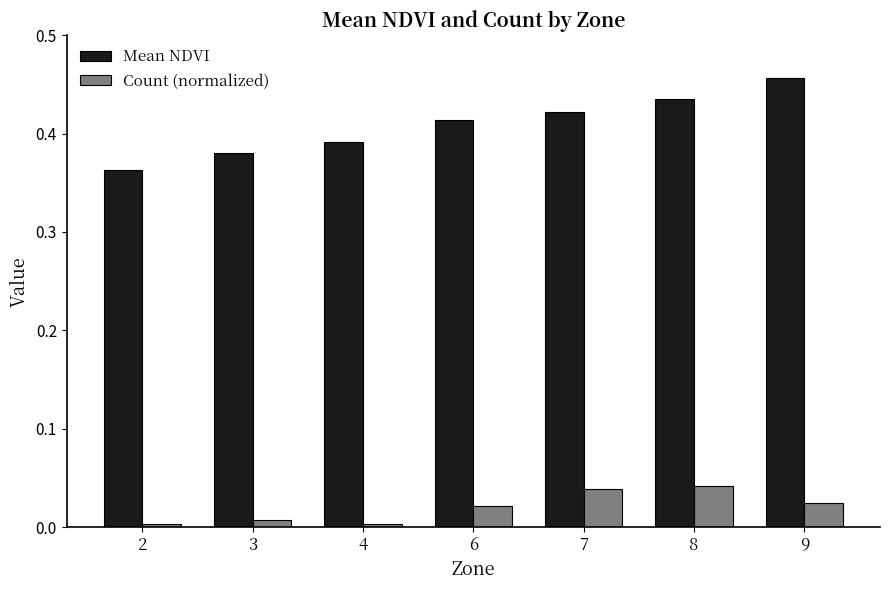

What are all the series names shown in the legend?

Mean NDVI, Count (normalized)